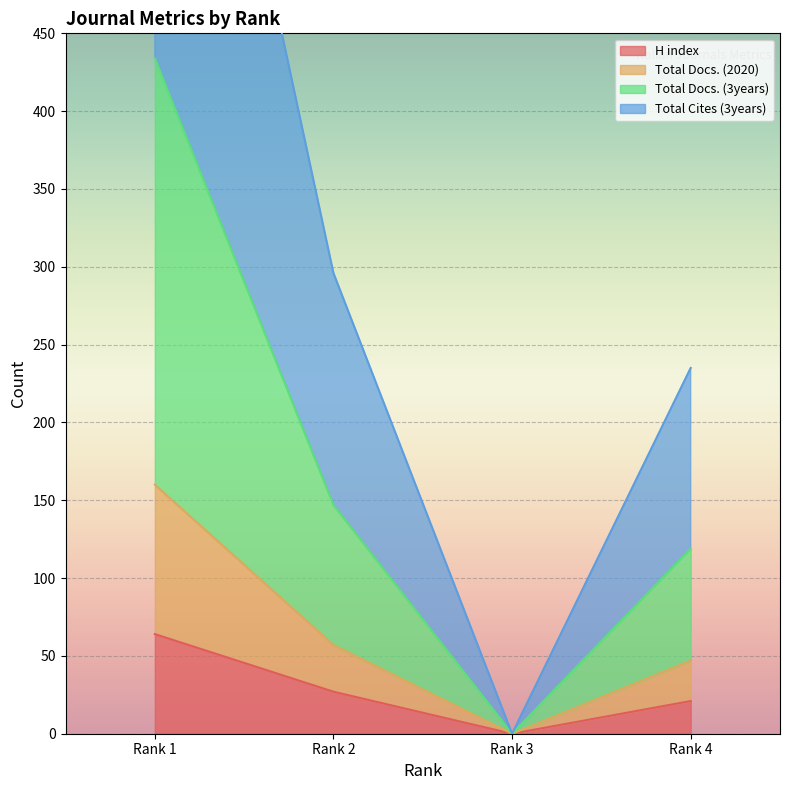

True or false: H index has more than 1 interior local peaks.

False